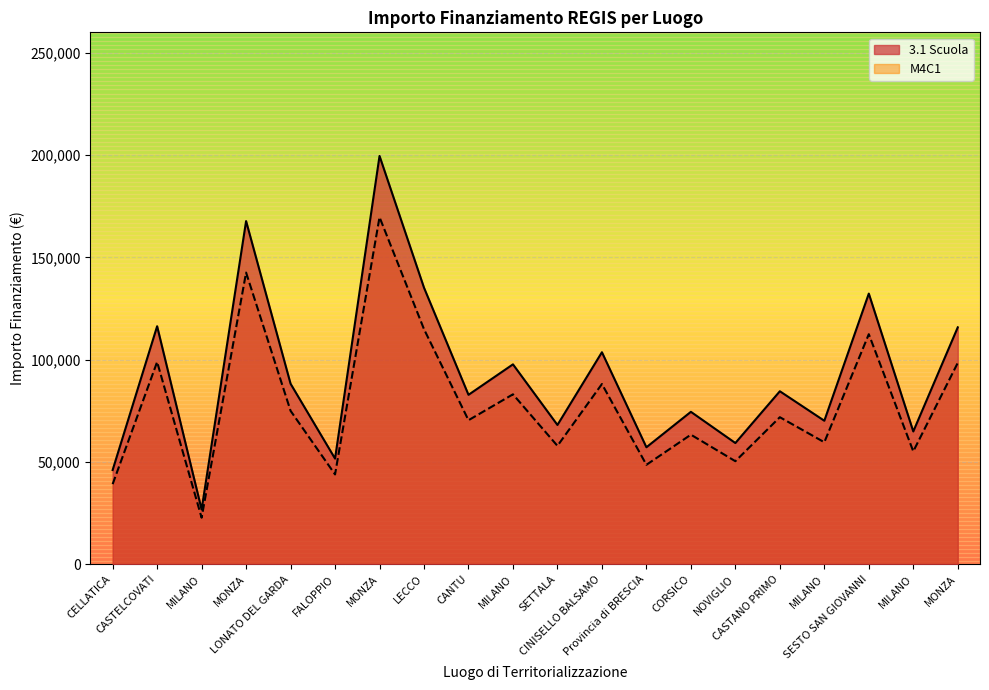

Reading right to left, extract all data points from this chart.

3.1 Scuola: 115789.8	64886.6	132279.7	70120.9	84538.8	59229.0	74486.0	57160.7	103619.9	68057.8	97694.9	82798.6	135157.2	199567.7	51620.1	88213.8	167724.8	26730.0	116324.6	46044.5
M4C1: 98421.4	55153.6	112437.7	59602.7	71857.9	50344.6	63313.1	48586.6	88076.9	57849.1	83040.6	70378.8	114883.7	169632.6	43877.1	74981.7	142566.1	22720.5	98875.9	39137.9